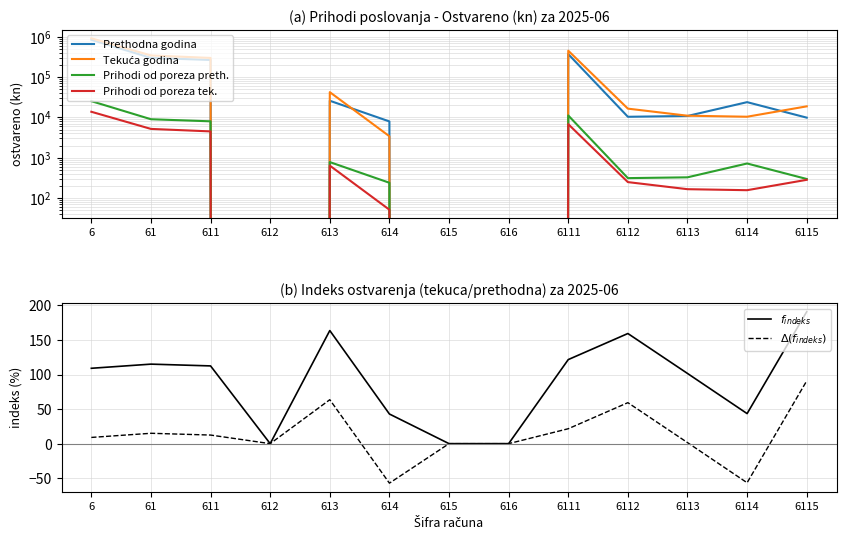

Reading right to left, extract all data points from this chart.

Prethodna godina: 9849.5	23893.9	10833.4	10351.1	372139.7	0.0	0.0	7932.6	25888.0	0.0	266067.3	299887.9	843550.0
Tekuća godina: 18791.8	10383.2	10997.9	16485.8	452422.0	0.0	0.0	3400.5	42343.0	0.0	299117.0	344860.5	919418.9
Prihodi od poreza preth.: 295.5	716.8	325.0	310.5	11164.2	0.0	0.0	238.0	776.6	0.0	7982.0	8996.6	25306.5
Prihodi od poreza tek.: 281.9	155.7	165.0	247.3	6786.3	0.0	0.0	51.0	635.1	0.0	4486.8	5172.9	13791.3
$f_{indeks}$: 190.8	43.5	101.5	159.3	121.6	0.0	0.0	42.9	163.6	0.0	112.4	115.0	109.0
$\Delta(f_{indeks})$: 90.8	-56.5	1.5	59.3	21.6	0.0	0.0	-57.1	63.6	0.0	12.4	15.0	9.0